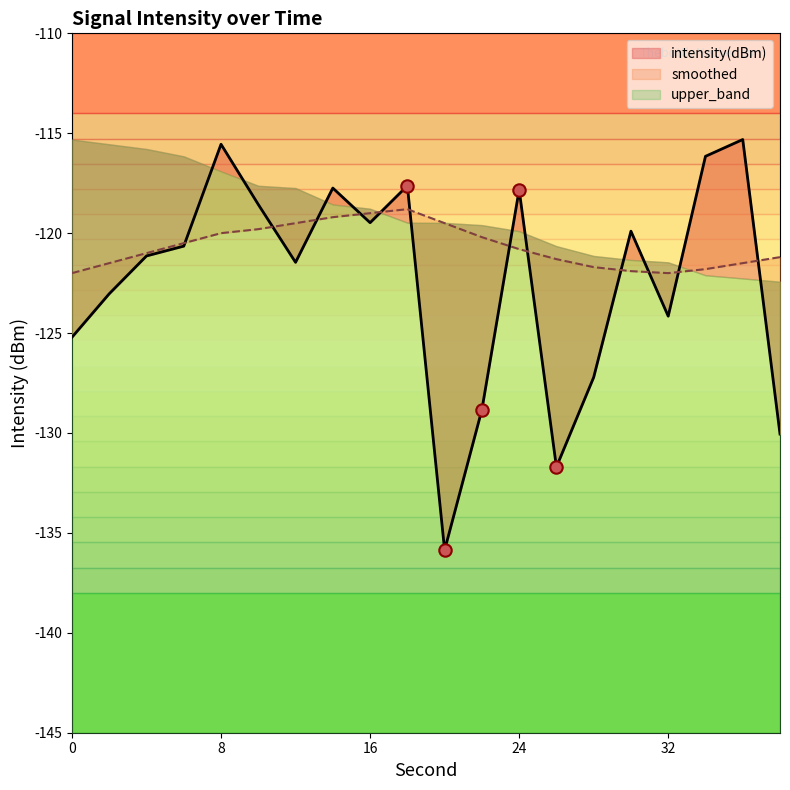

Is the value of smoothed at 10 greater than the value of intensity(dBm) at 18?

No